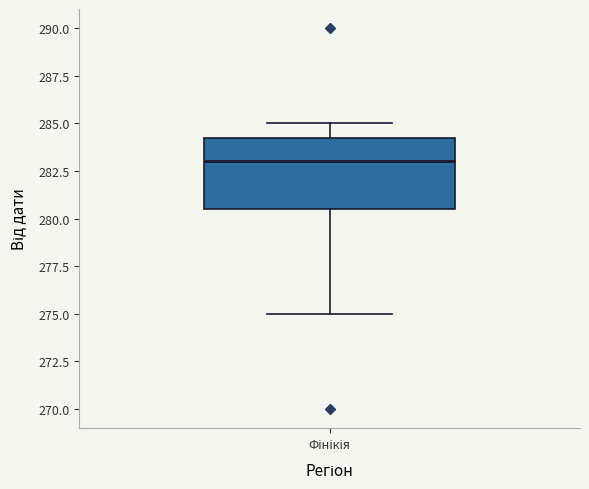

Transcribe this box plot: give where the median line is, the range the box spans, and where the two whiskers end, as read against the y-axis. The values are not printed on the chart, so give them approximately, as read against the axis.

median 283.0, box 280.5 to 284.5, whiskers 275.0 to 285.0